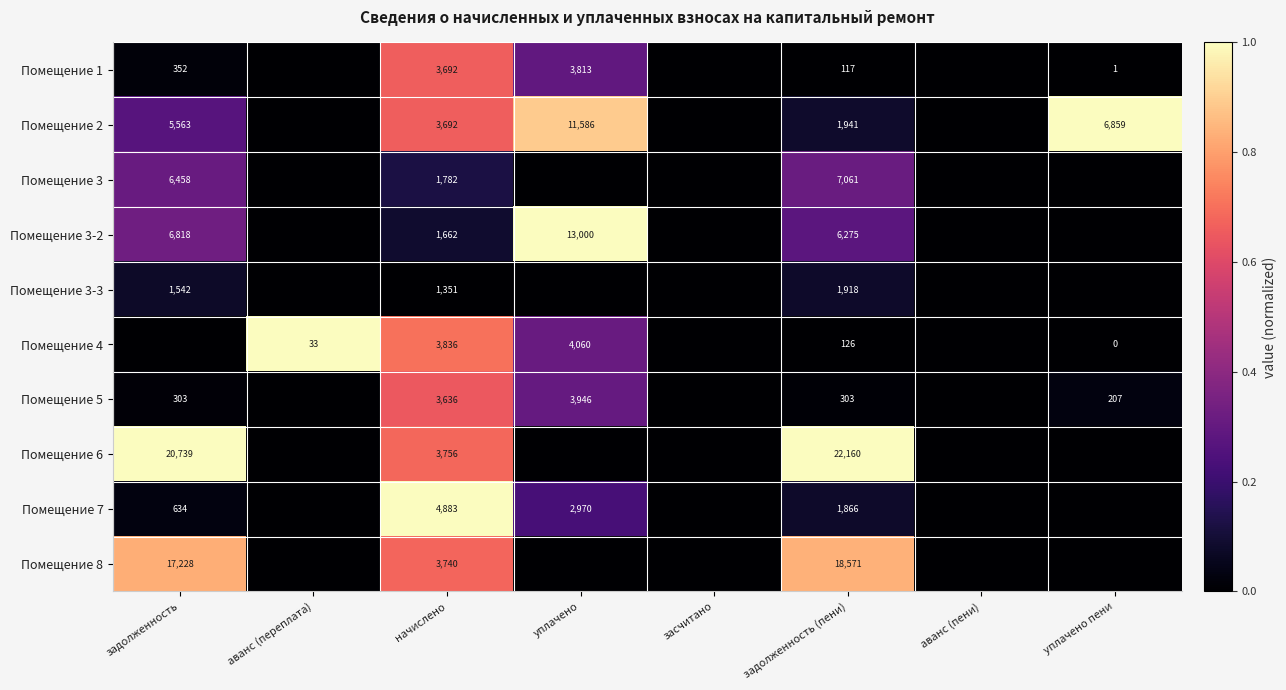

Is it true that Помещение 3 equals 1782 at начислено?

True